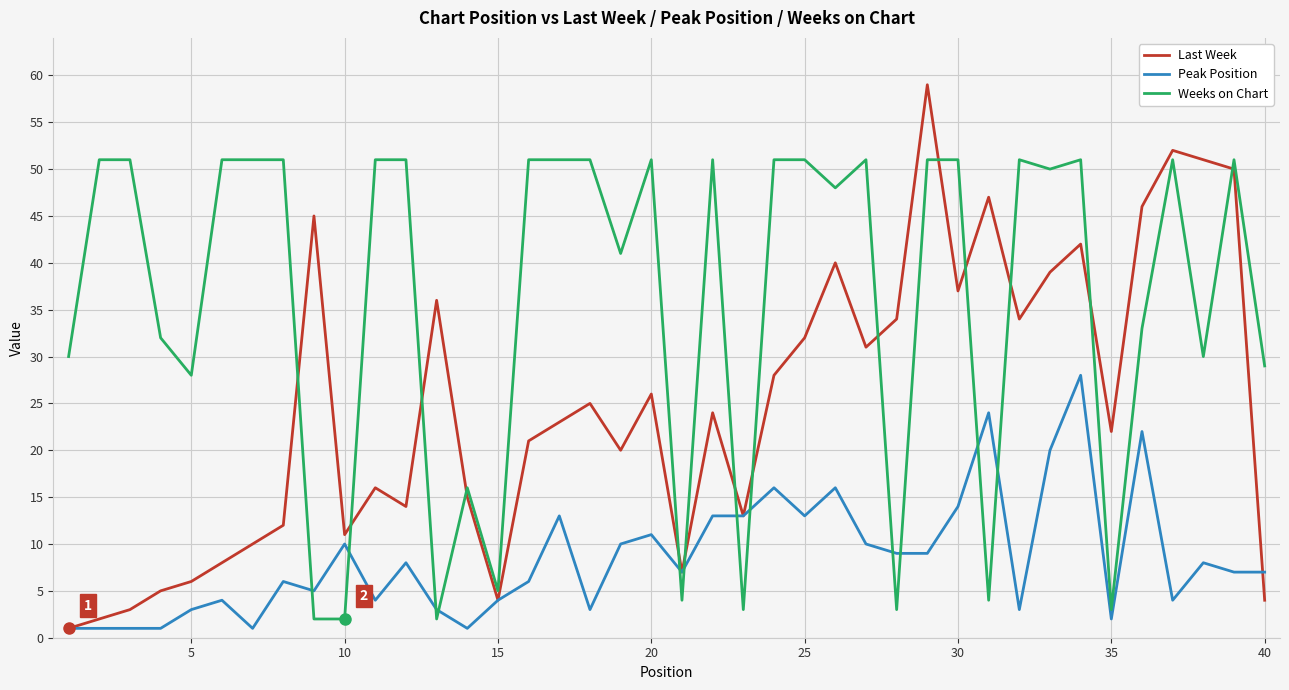

Does the chart have visible grid lines?

Yes